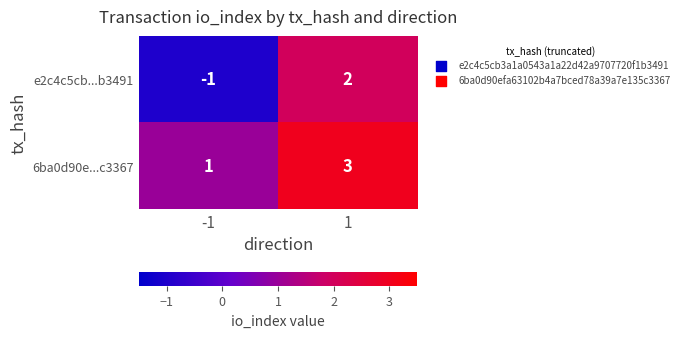

What is the sum of the 6ba0d90e...c3367 values at -1 and 1?

4